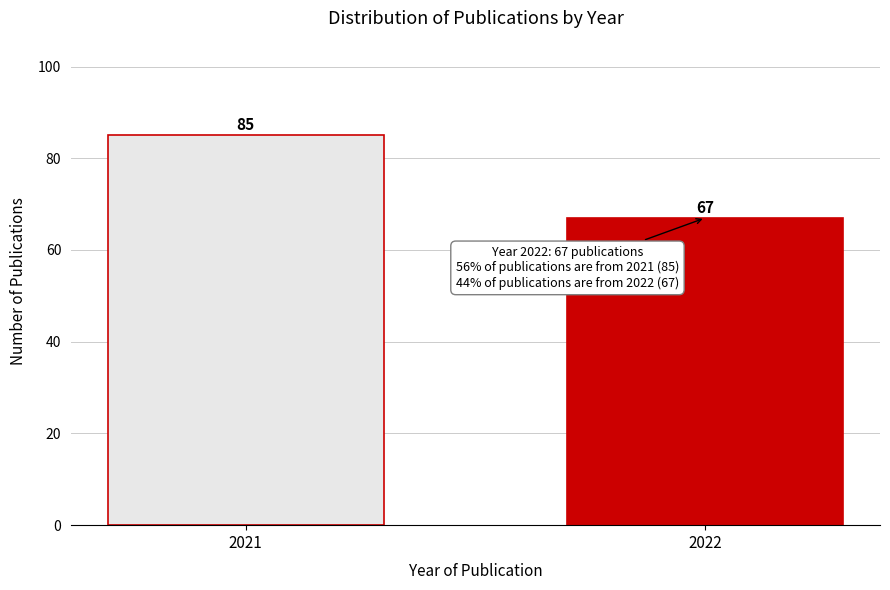

Reading right to left, what are all the values shown in this chart?

67	85